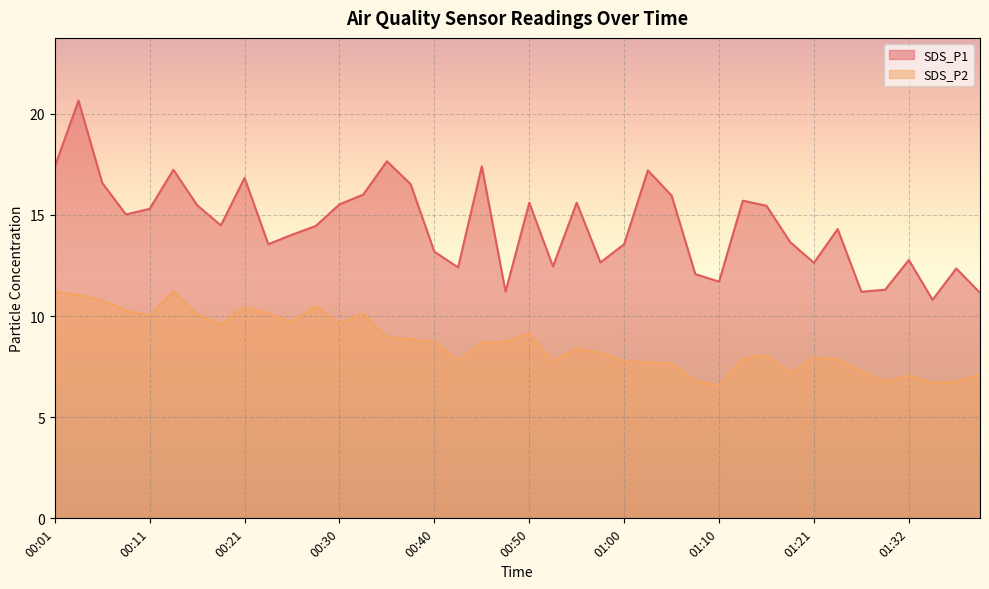

At how many categories does at least one series exceed 17?

6